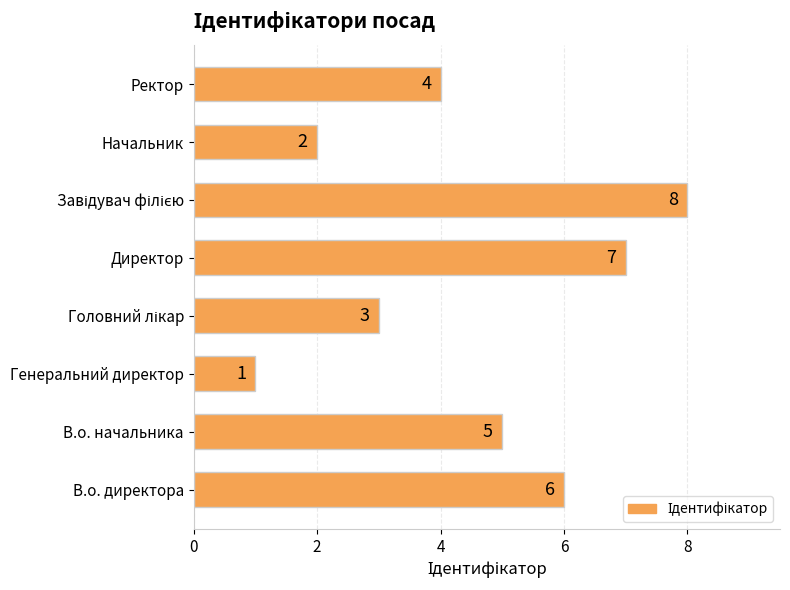

The value at Ректор is 4. True or false?

True